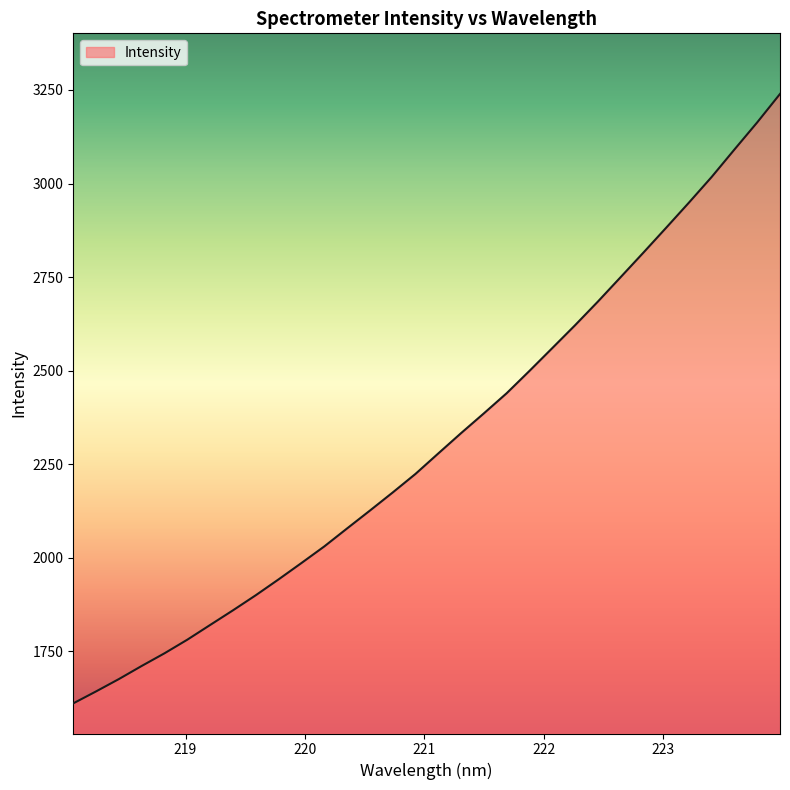

What is the minimum value shown in the chart?

1610.9